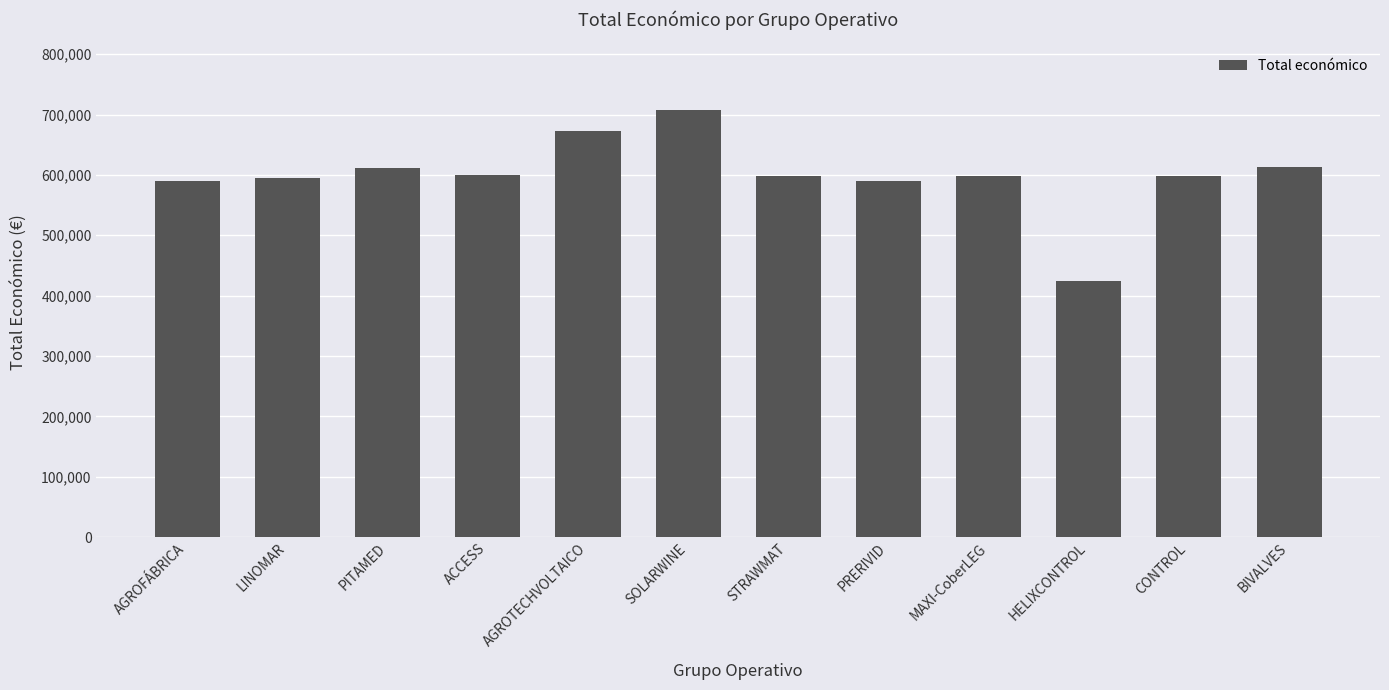

What is the smallest value displayed?

424720